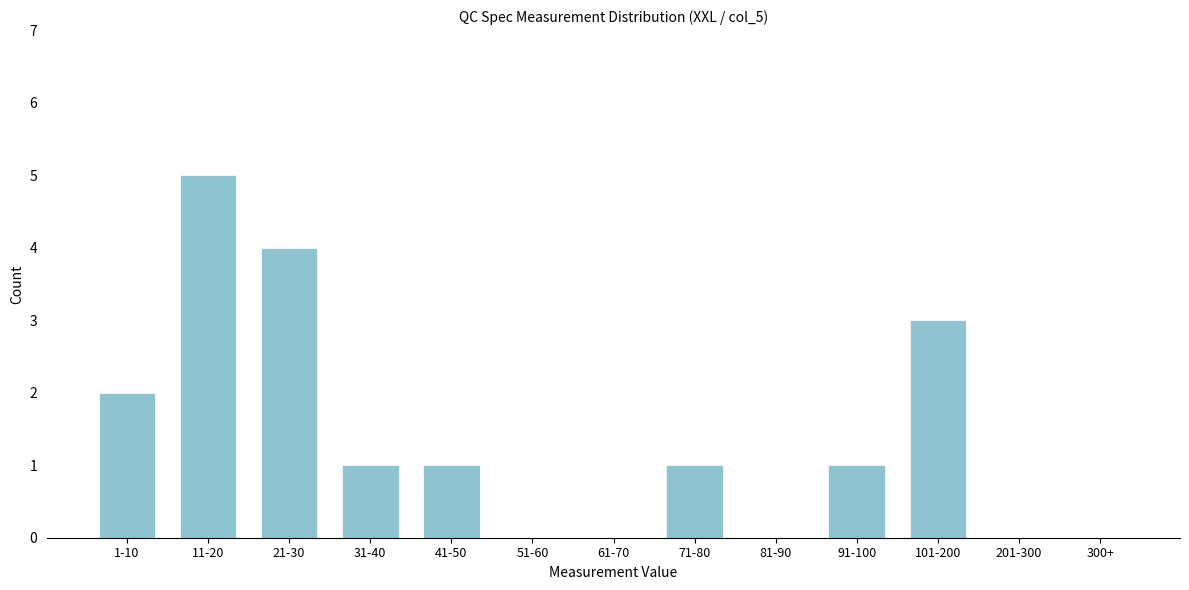

Reading left to right, extract all data points from this chart.

1-10=2	11-20=5	21-30=4	31-40=1	41-50=1	51-60=0	61-70=0	71-80=1	81-90=0	91-100=1	101-200=3	201-300=0	300+=0